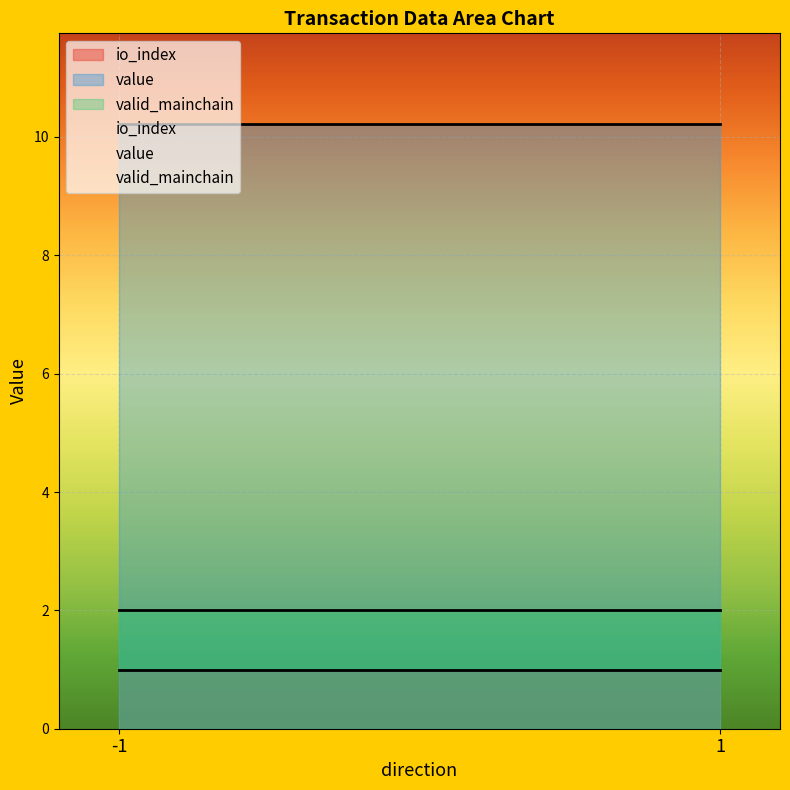

Count the number of data series in this chart.

3